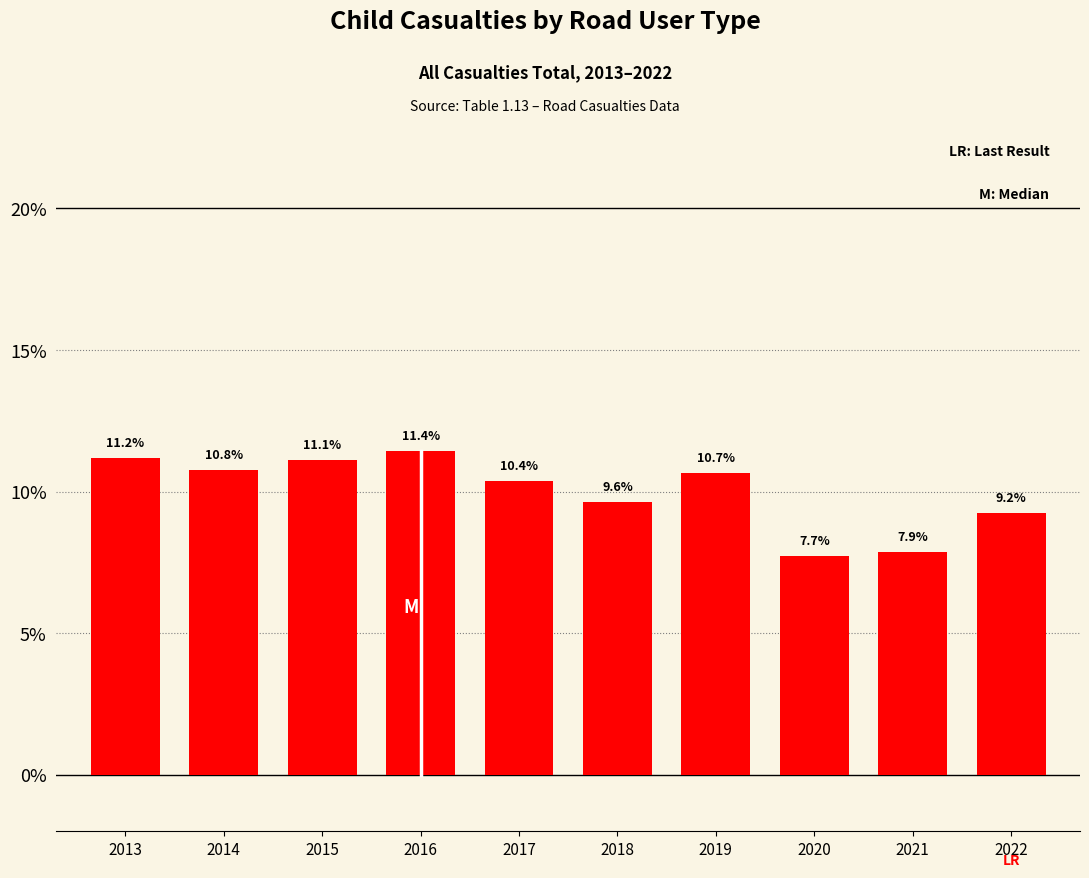

Reading left to right, list all the values displayed in this chart.

2013=11.2	2014=10.8	2015=11.1	2016=11.4	2017=10.4	2018=9.6	2019=10.7	2020=7.7	2021=7.9	2022=9.2